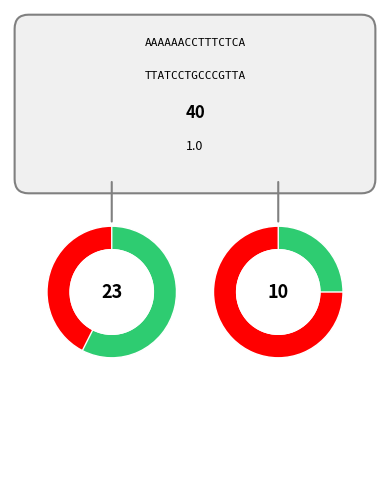

True or false: ACTIVE accounts for 20% of the total.

True